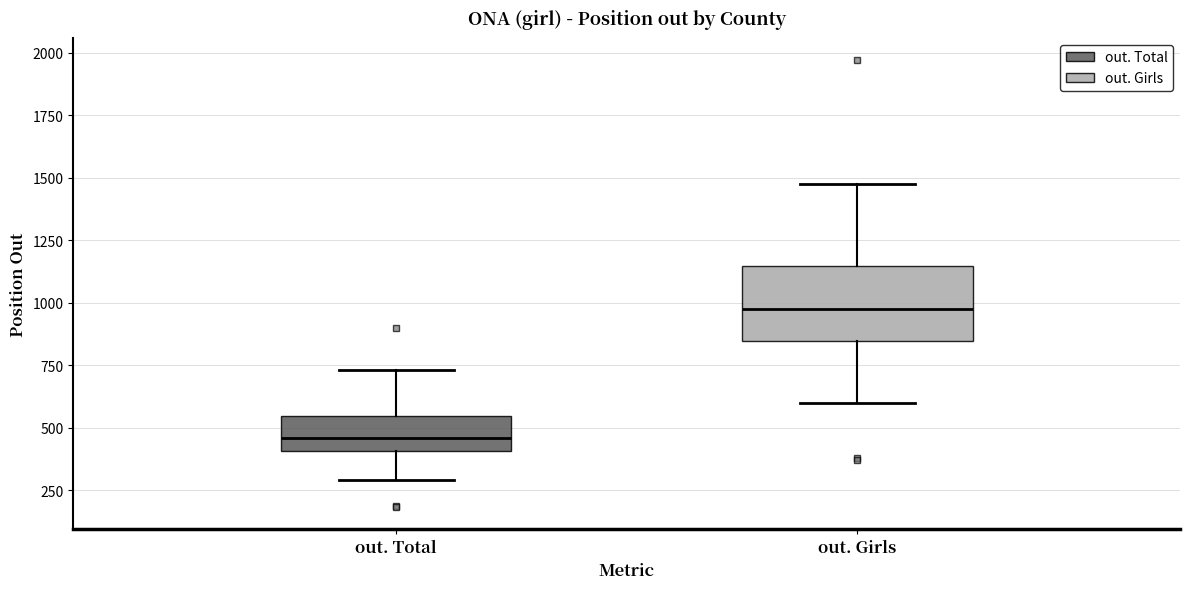

Which box has the highest median line?

out. Girls